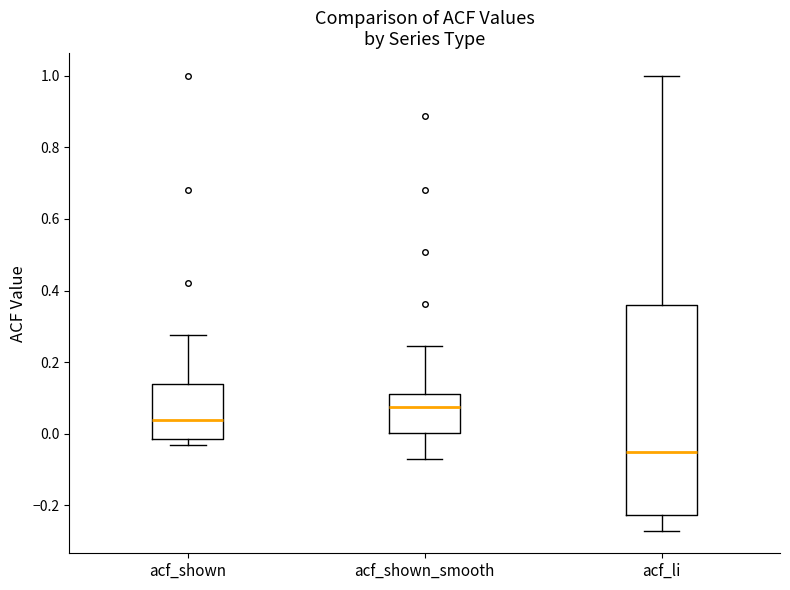

Which box has the lowest median line?

acf_li